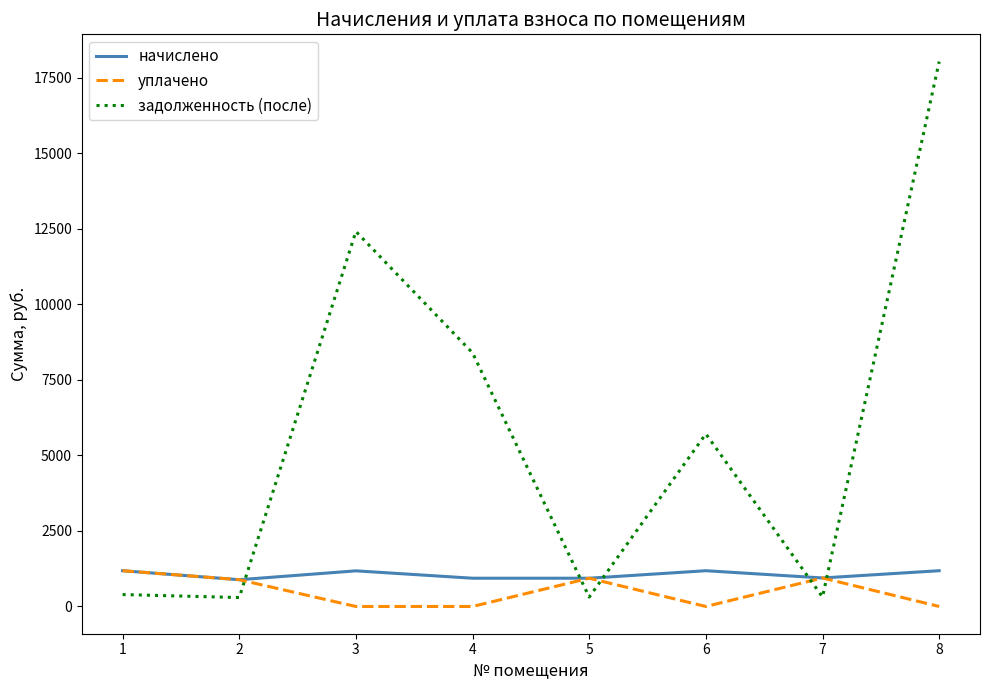

At which category is the sum across all series the highest?

8